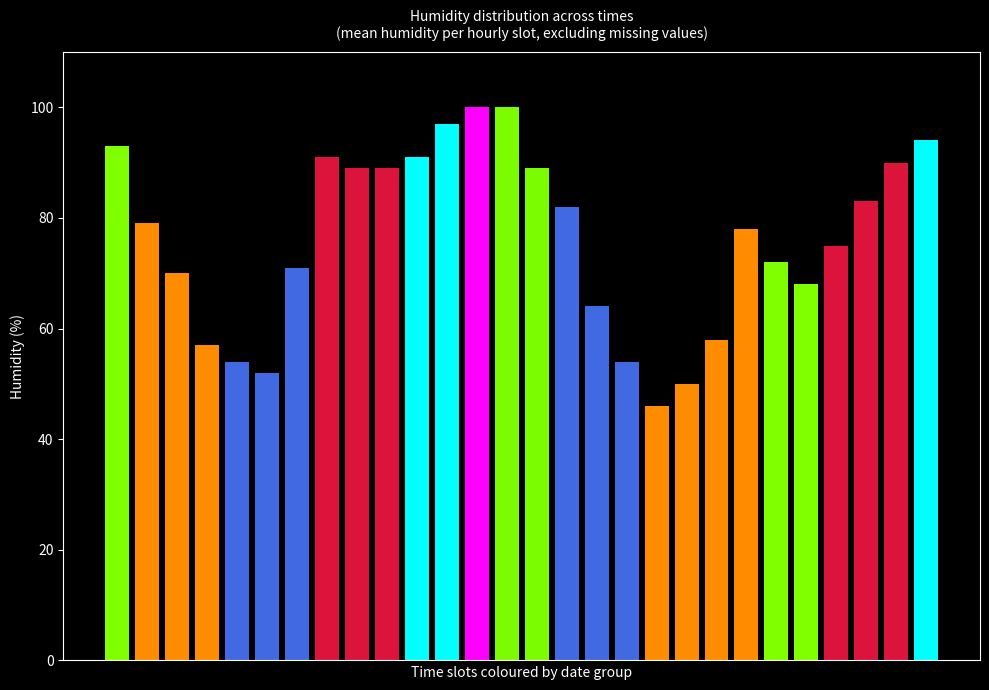

What is the value of the 8th bar from the left?

91